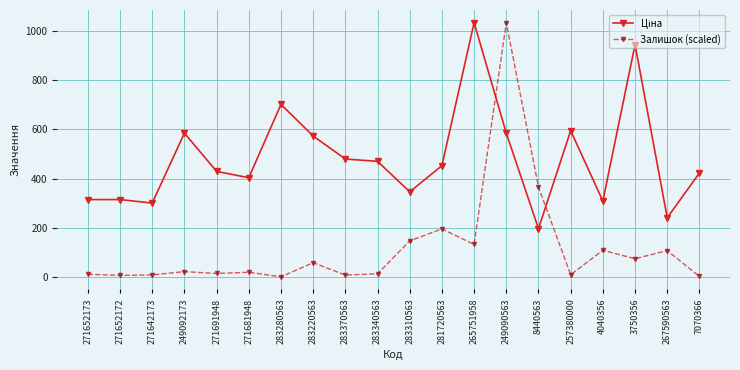

Which series has the largest range (max minus min)?

Залишок (scaled)